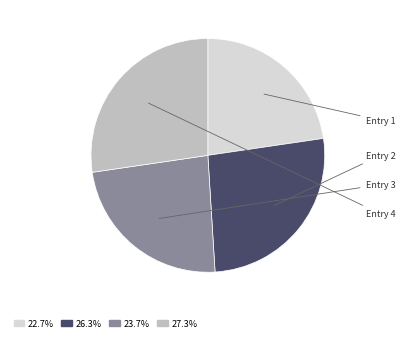

Count the number of slices in the pie.

4